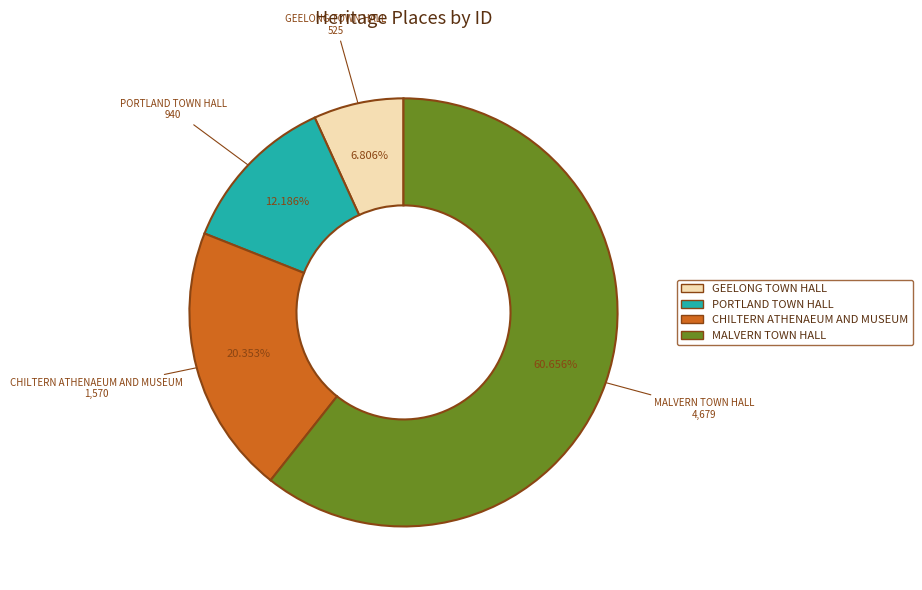

What percentage do CHILTERN ATHENAEUM AND MUSEUM and GEELONG TOWN HALL together represent?

27.2%